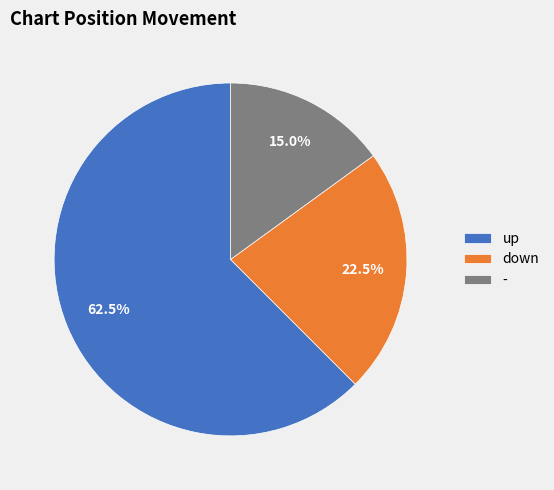

Which category has the biggest portion of the pie?

up